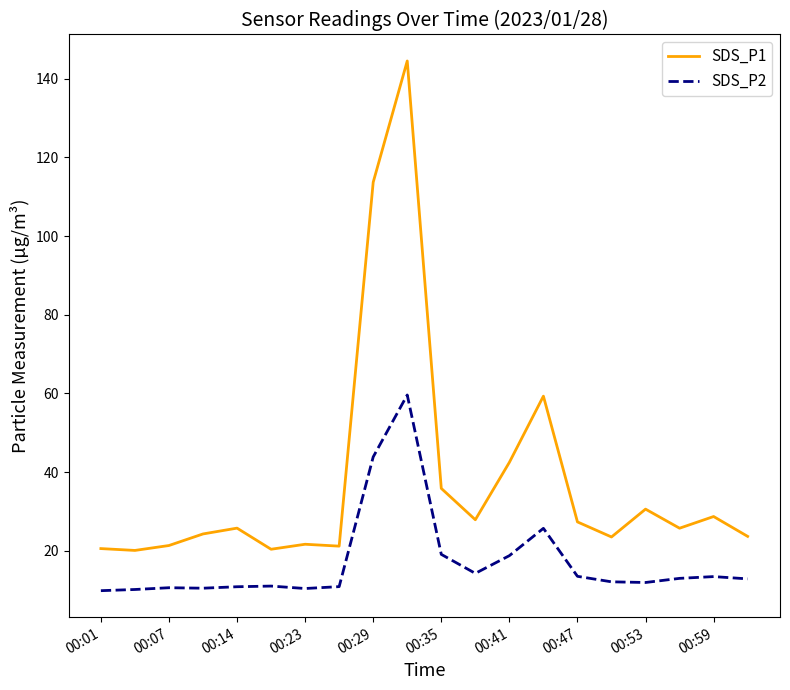

True or false: SDS_P2 and SDS_P1 cross at least once.

False